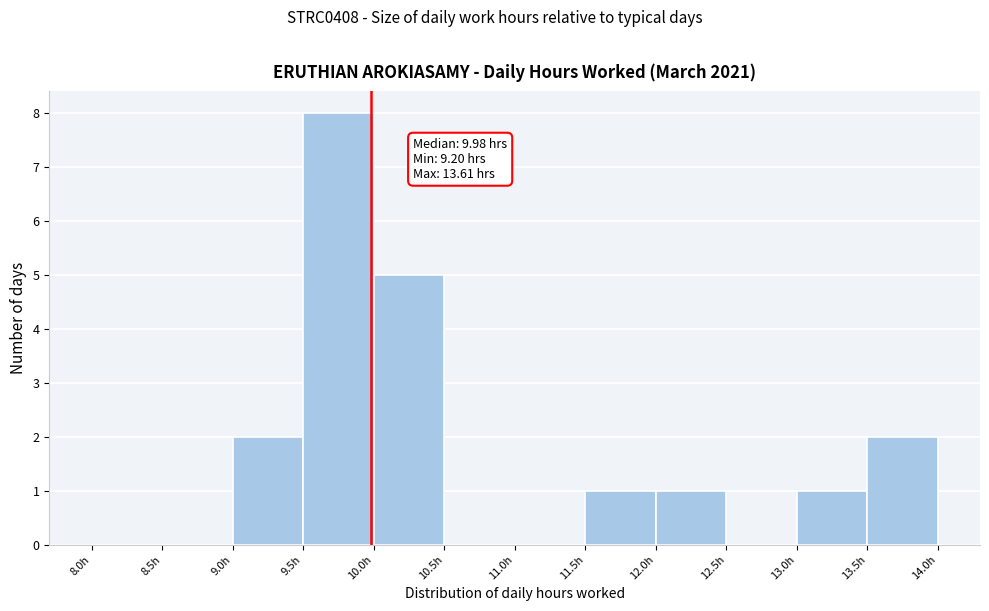

Which range on the x-axis has the tallest bar?

9.5 to 10.0